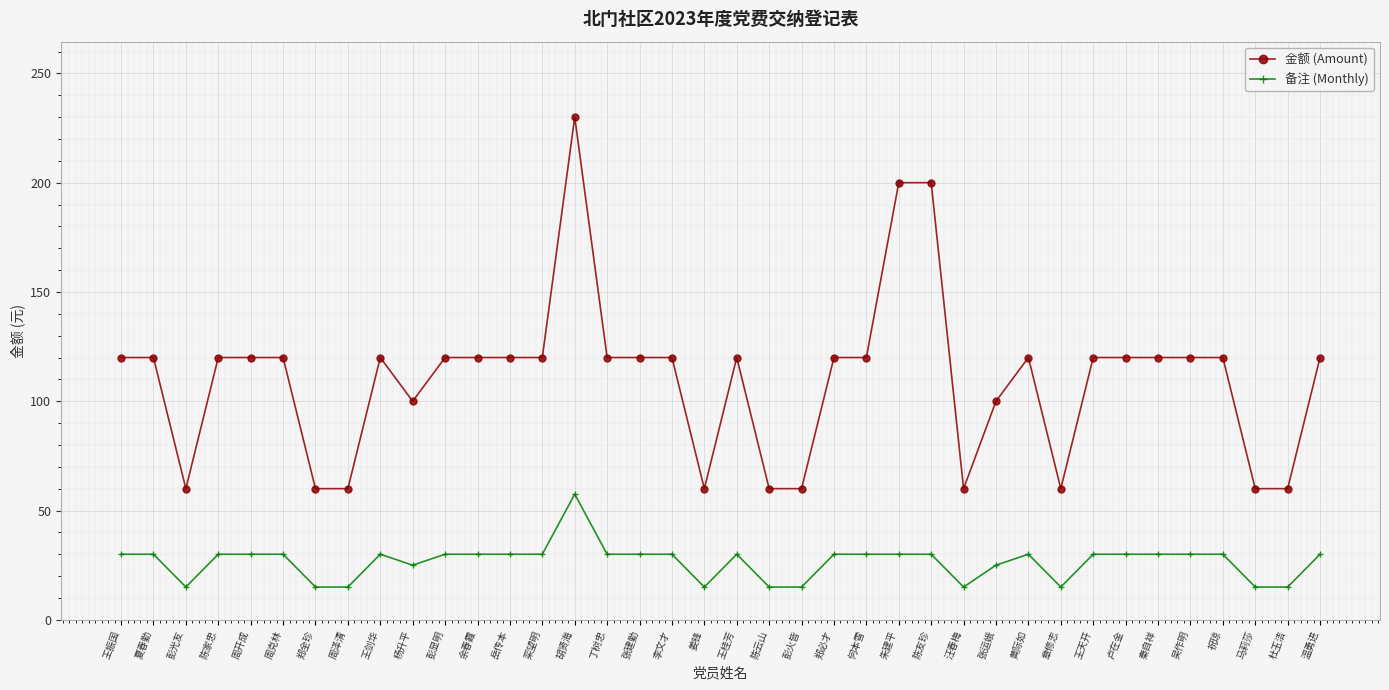

True or false: 备注 (Monthly) and 金额 (Amount) intersect in this chart.

False